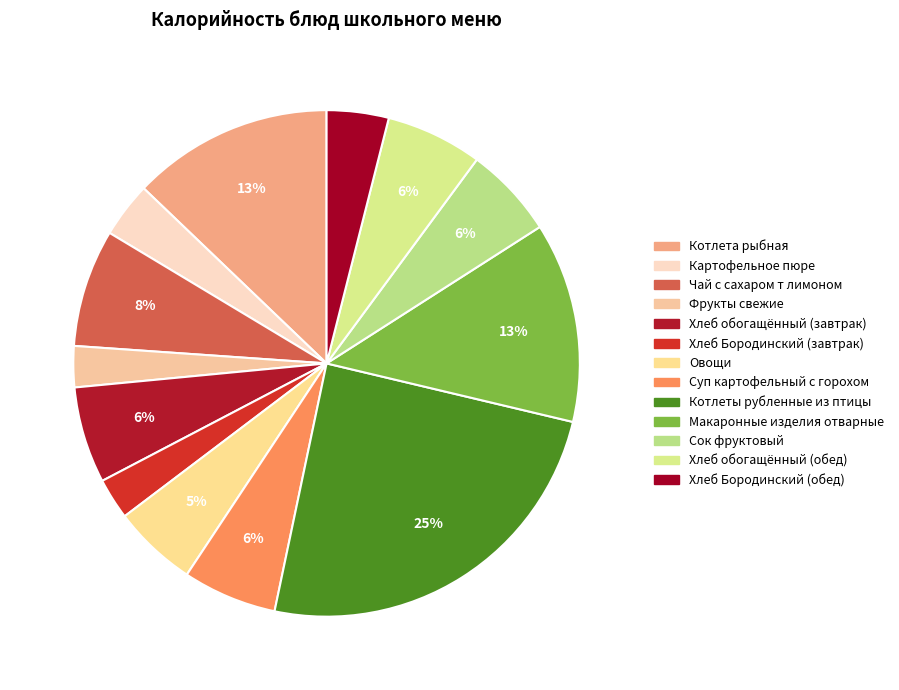

Combined, what portion of the pie is Сок фруктовый and Хлеб Бородинский (завтрак)?

8.5%